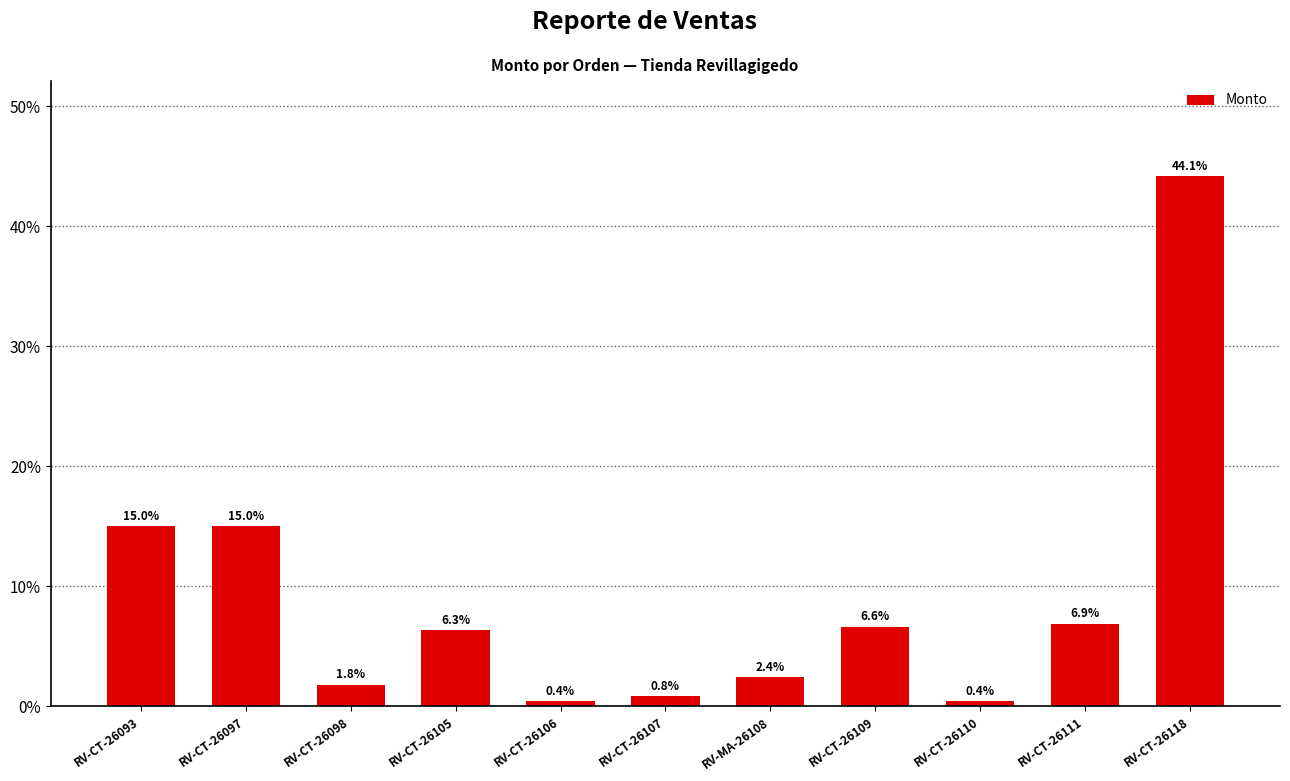

Which label corresponds to the largest value in the chart?

RV-CT-26118